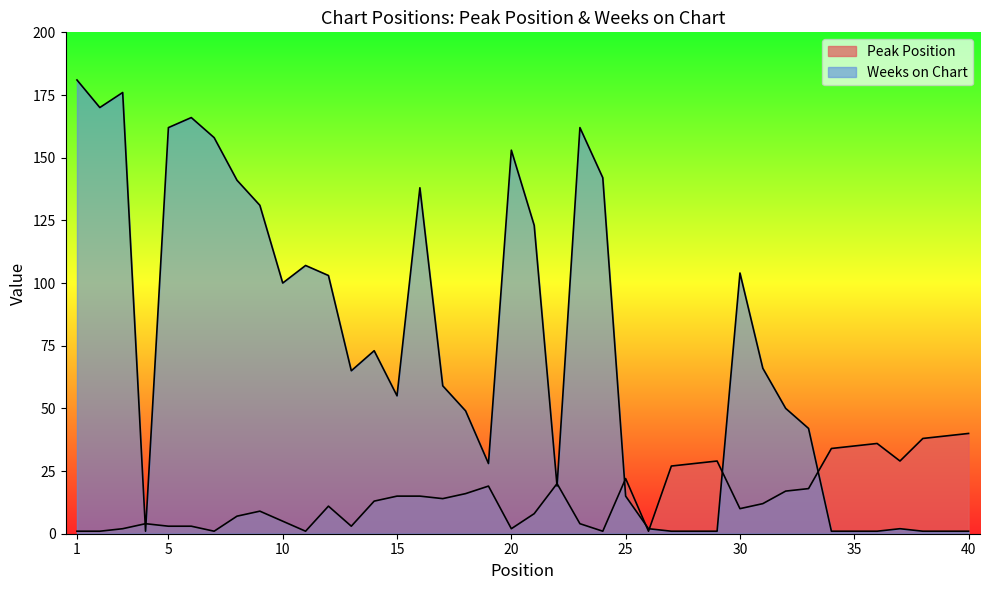

Which series ends up on top after the final intersection of Weeks on Chart and Peak Position?

Peak Position